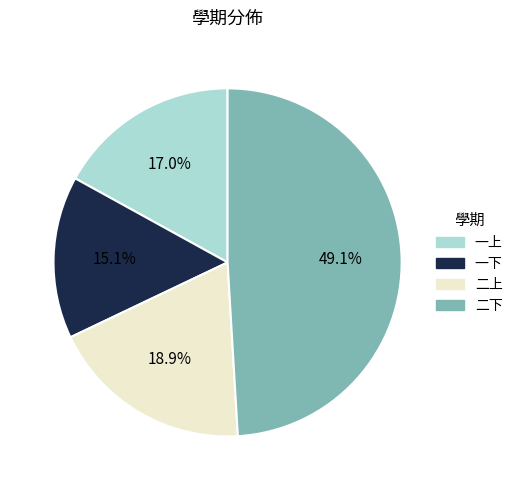

What percentage do 二下 and 二上 together represent?

67.9%